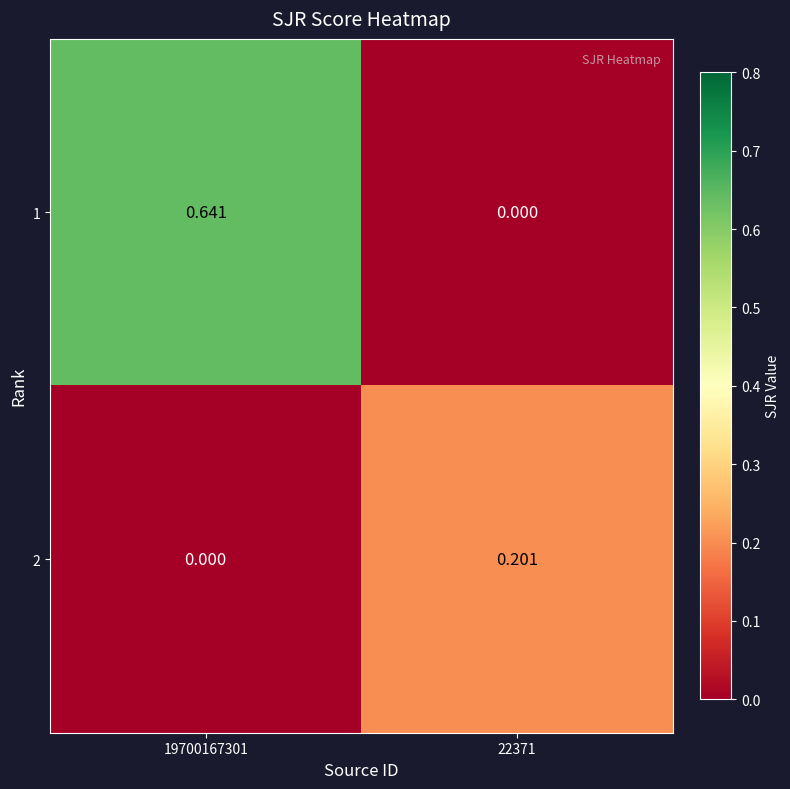

What is the difference between the highest and lowest values at 22371?

0.2